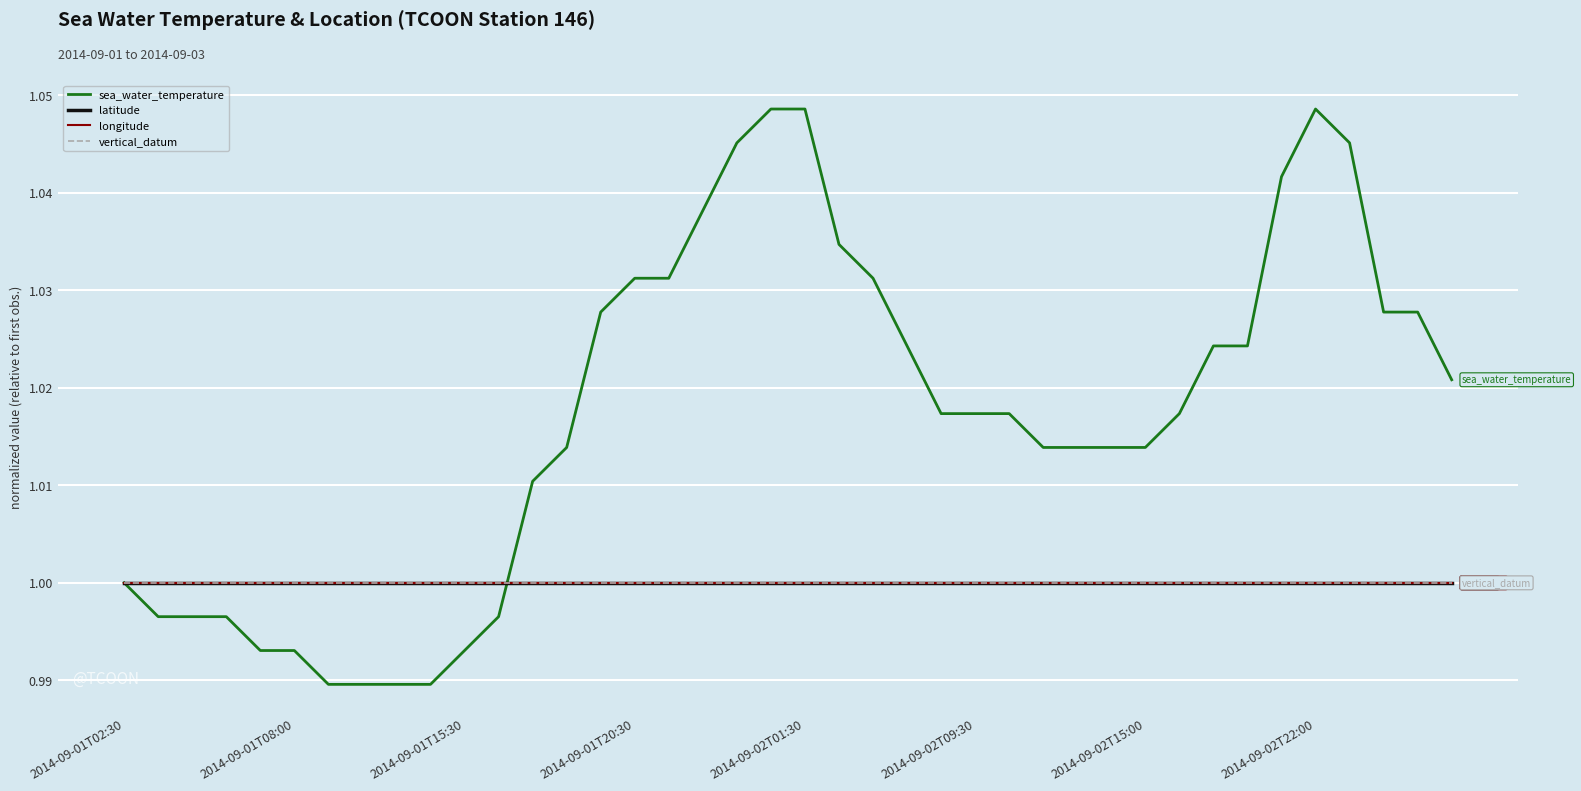

Does the chart display data point markers on the line(s)?

No